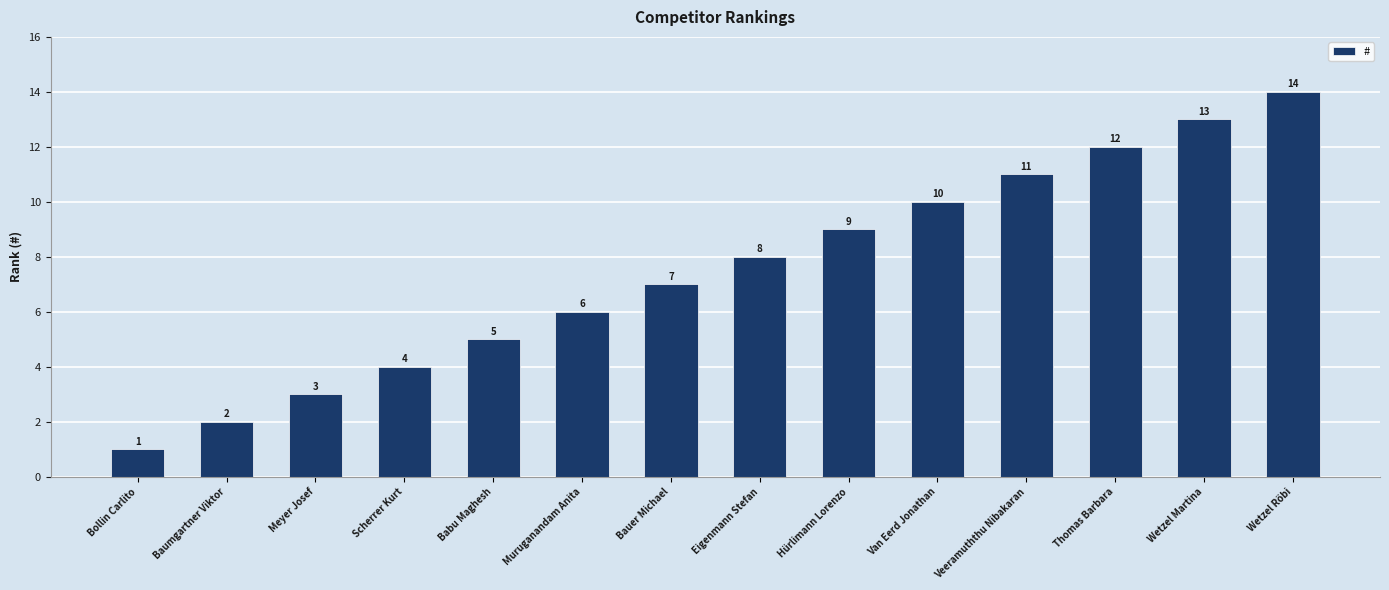

What is the difference between the maximum and minimum values?

13